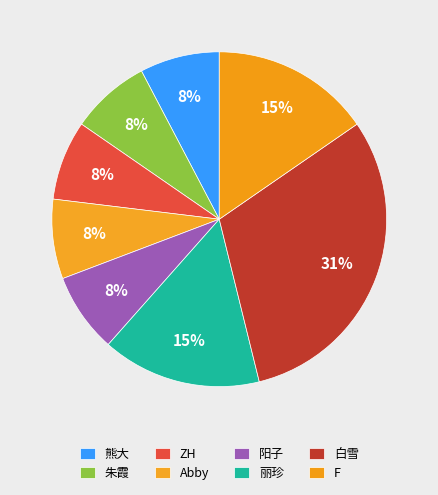

Count the number of slices in the pie.

8